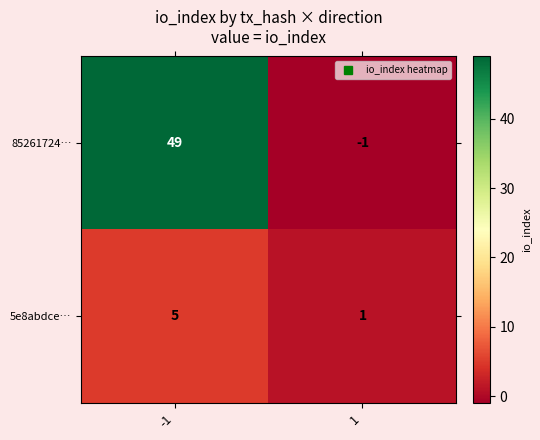

What is the sum of all 5e8abdce… values?

6